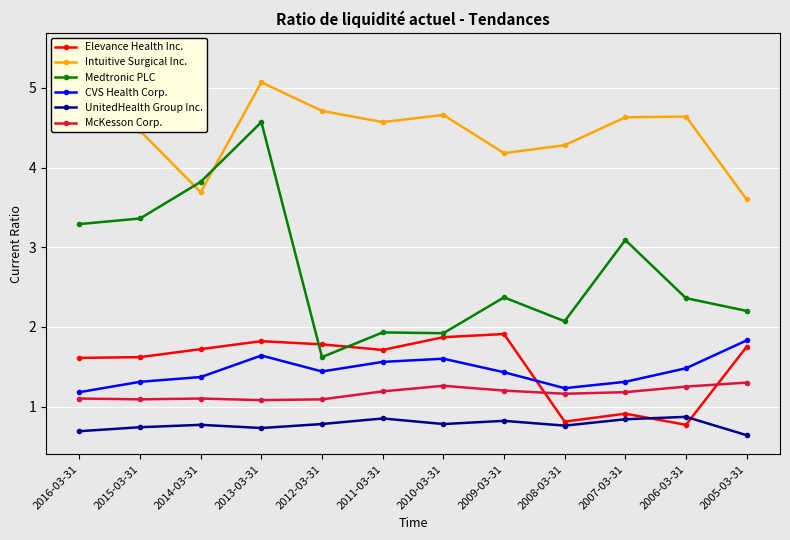

What are all the series names shown in the legend?

Elevance Health Inc., Intuitive Surgical Inc., Medtronic PLC, CVS Health Corp., UnitedHealth Group Inc., McKesson Corp.